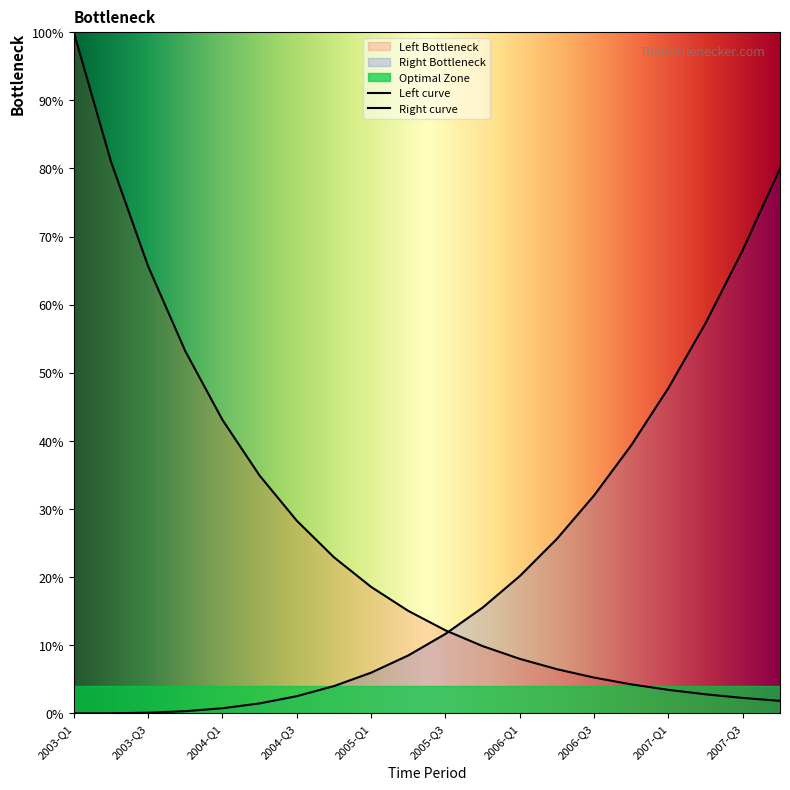

Rank the categories by Right curve value from lowest to highest.

2003-Q1, 2003-Q3, 2004-Q1, 2004-Q3, 2005-Q1, 2005-Q3, 2006-Q1, 2006-Q3, 2007-Q1, 2007-Q3, 10, 11, 12, 13, 14, 15, 16, 17, 18, 19